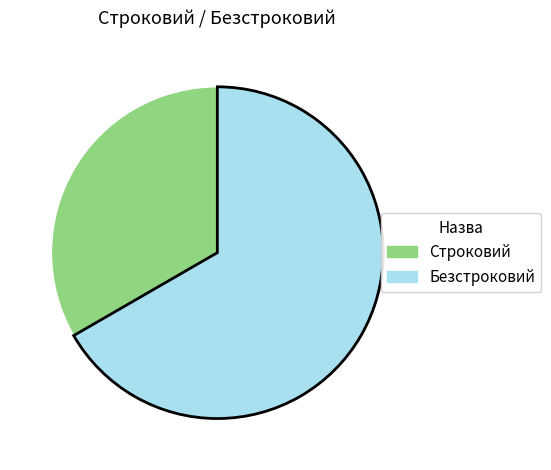

Is the sum of Безстроковий and Строковий greater than half?

Yes